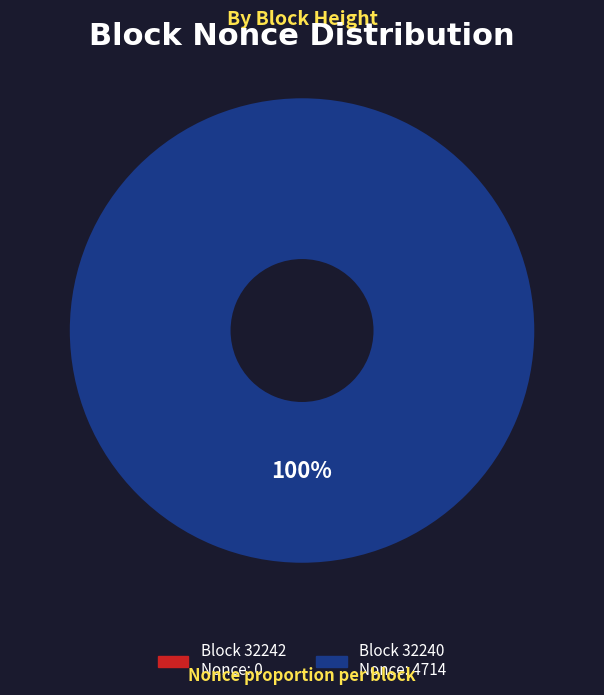

The 32240 slice represents 86% of the pie. True or false?

False